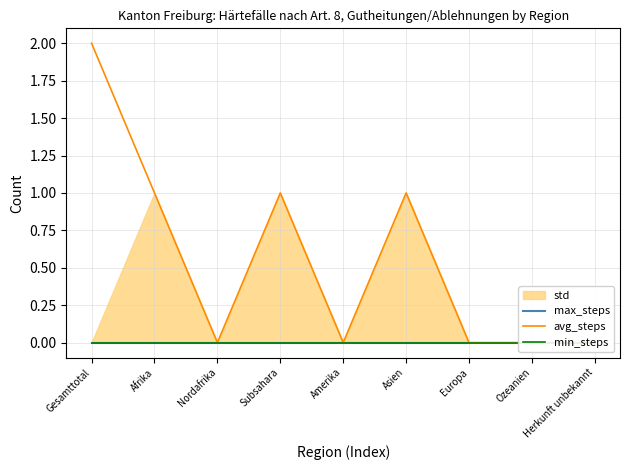

True or false: min_steps and avg_steps cross at least once.

False